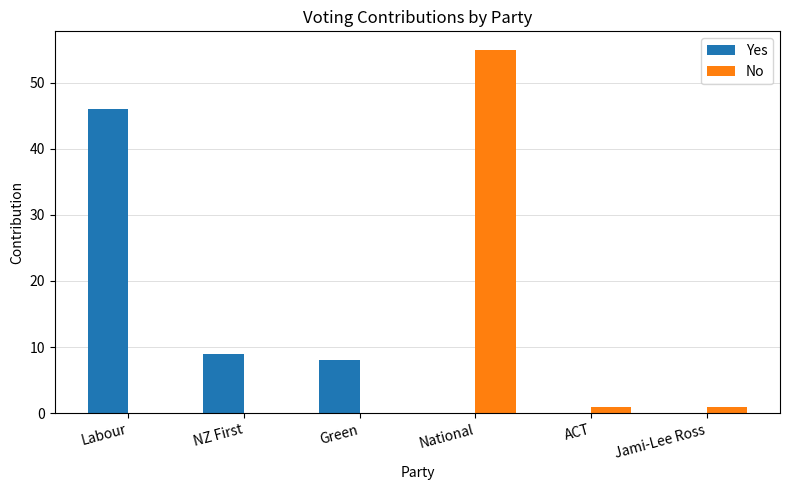

What is the difference between the Yes values at Jami-Lee Ross and Labour?

46